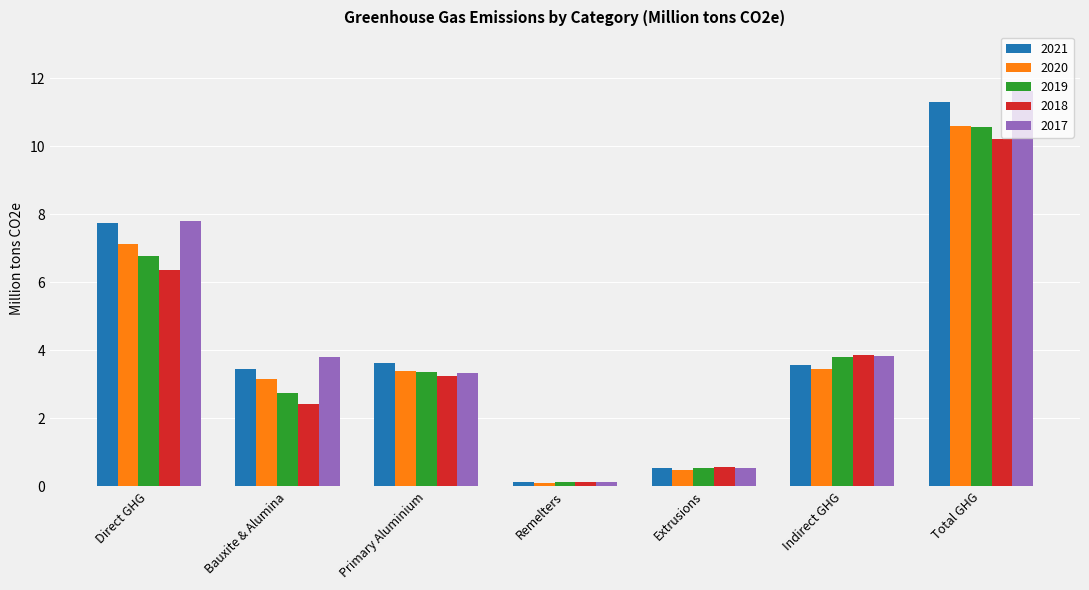

What are all the series names shown in the legend?

2021, 2020, 2019, 2018, 2017